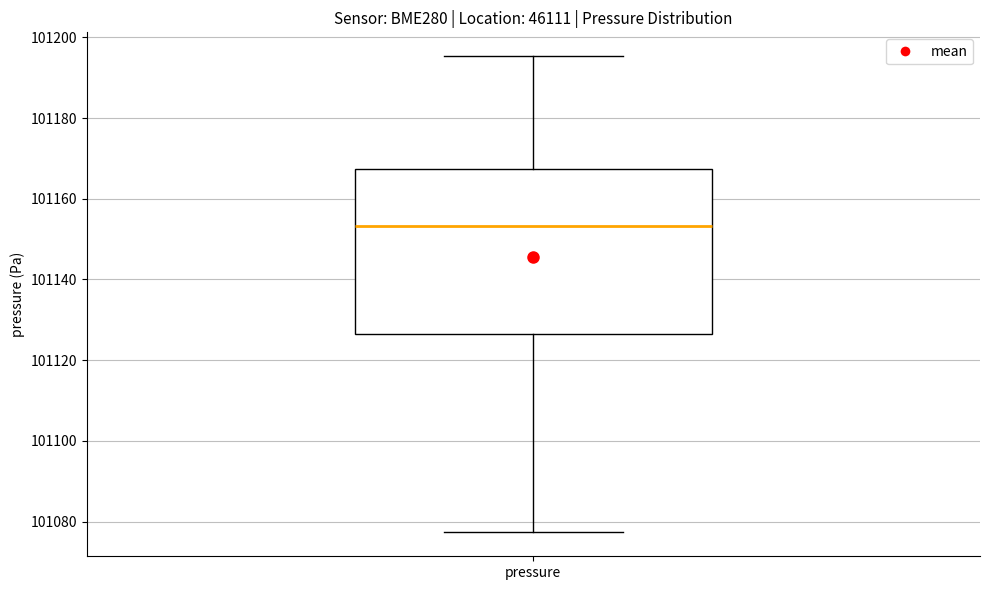

Read this box plot against the y-axis: the position of the median line, the range covered by the box, and the ends of both whiskers. The values are not printed on the chart, so give them approximately, as read against the axis.

median 101154, box 101126 to 101168, whiskers 101078 to 101196